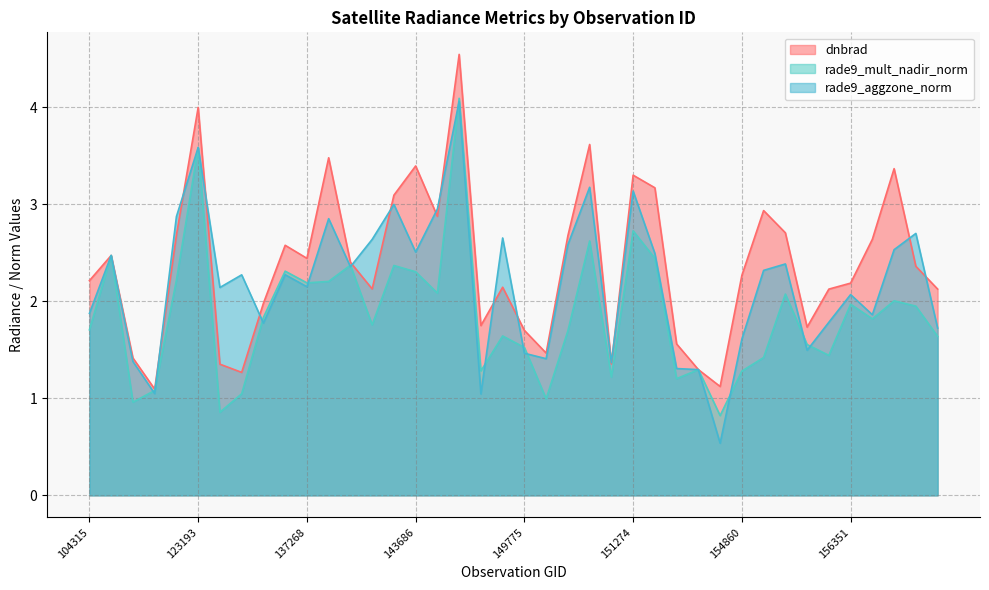

At which label does rade9_mult_nadir_norm reach its peak?

144279